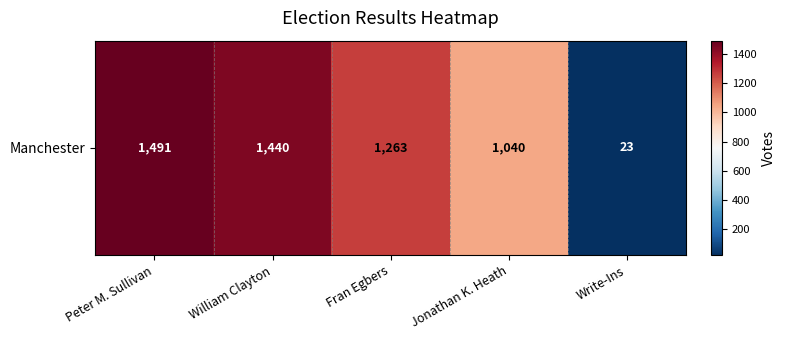

What is the maximum value shown in the chart?

1491